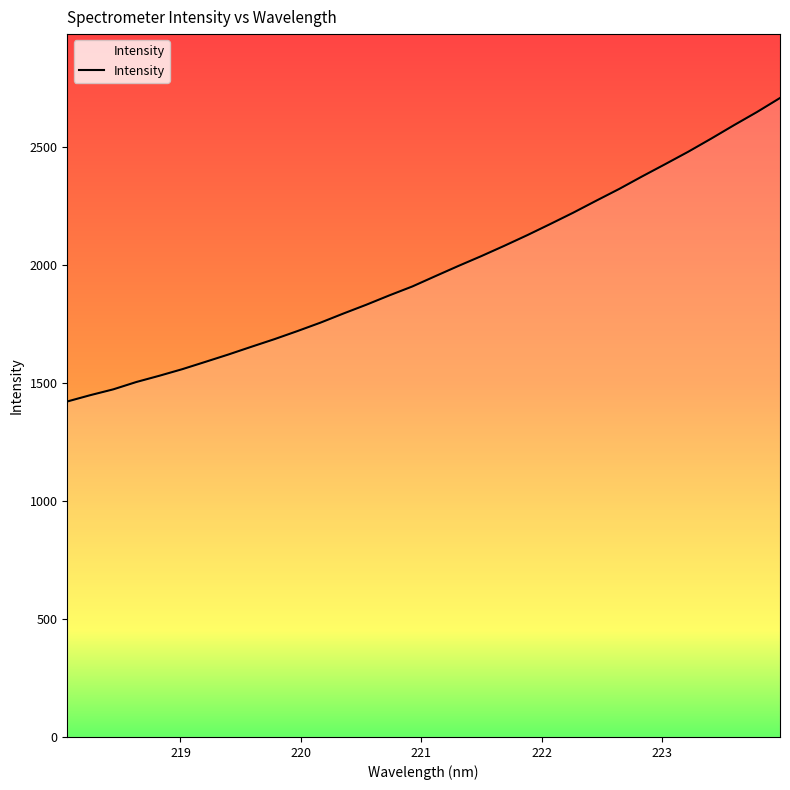

What is the label of the 28th point from the right?

222